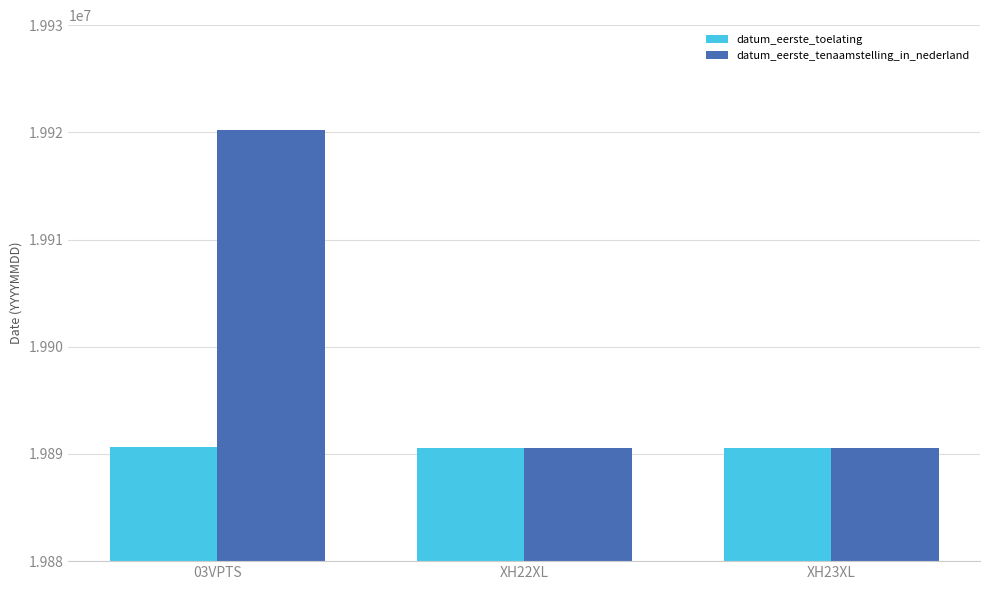

Which series changed the most between 03VPTS and XH22XL?

datum_eerste_tenaamstelling_in_nederland